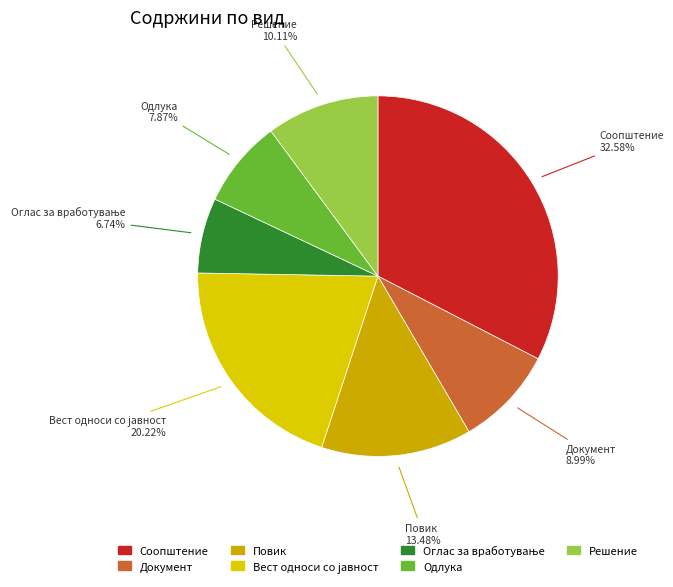

What is the largest slice in the pie chart?

Соопштение